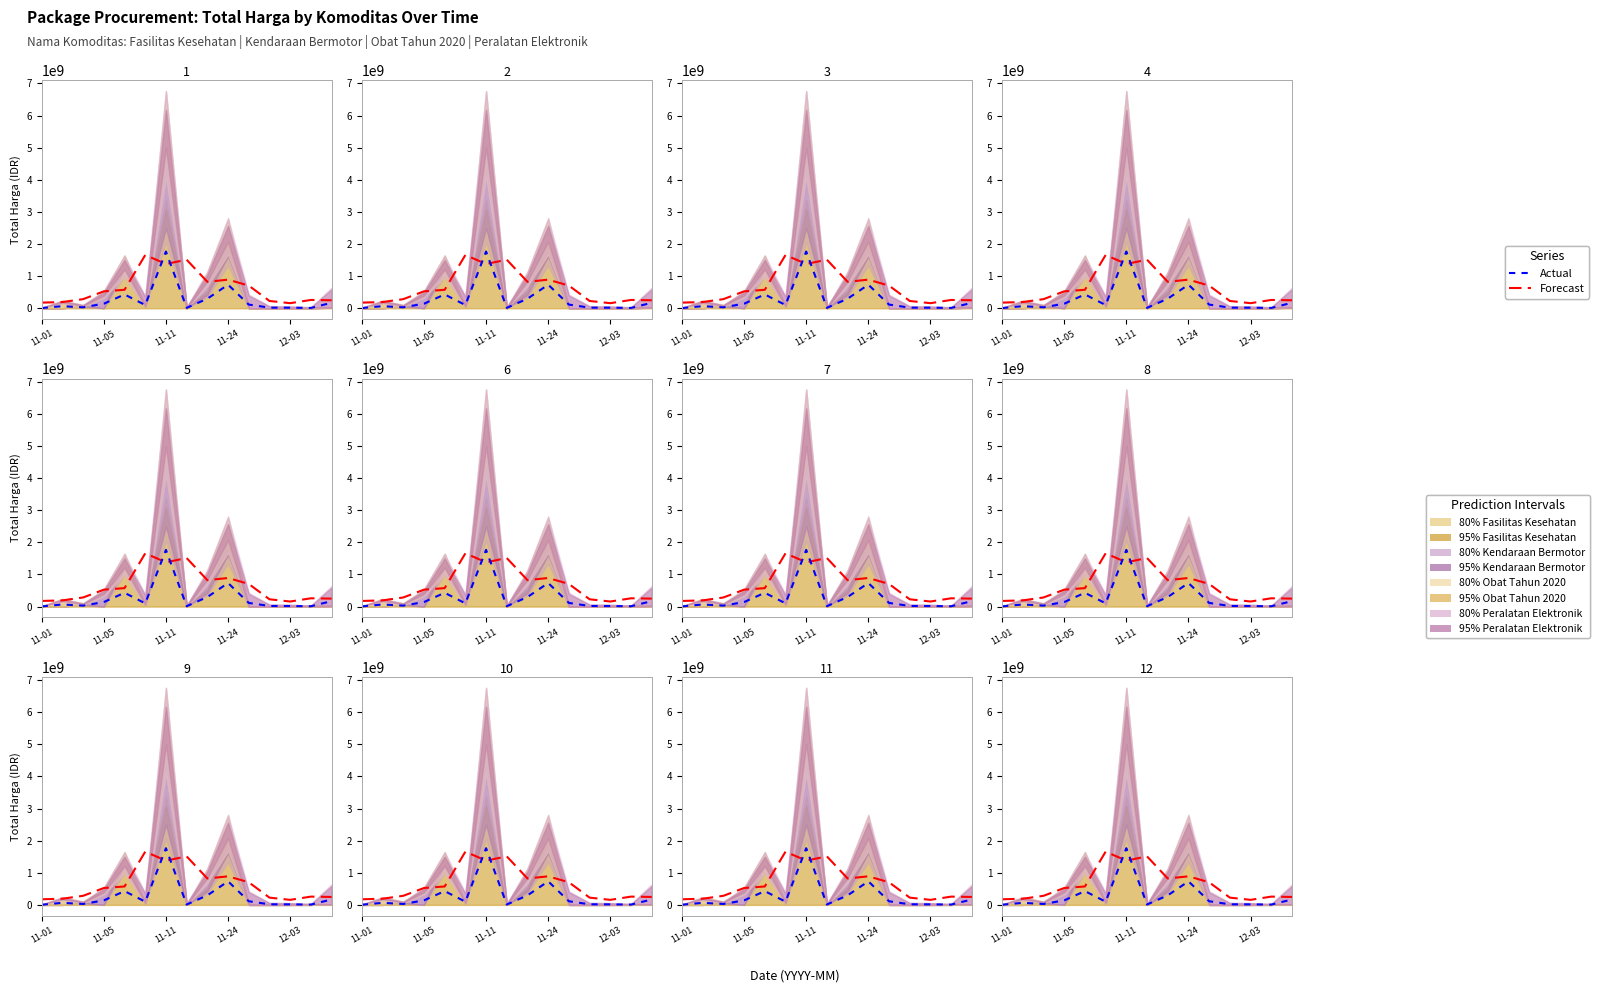

What are all the series names shown in the legend?

Forecast, Actual